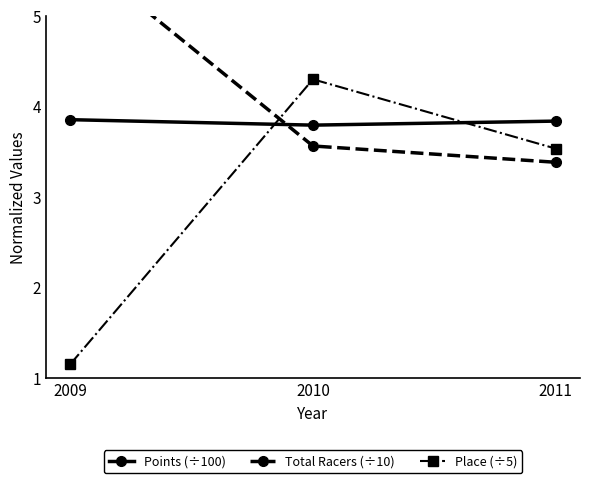

What is the sum of the Points (÷100) values at 2009 and 2010?

7.6